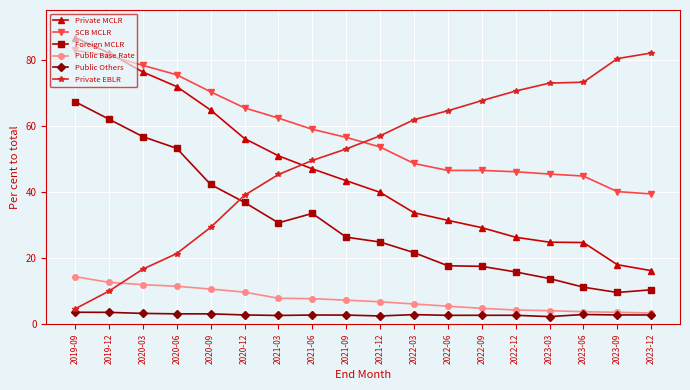

What is the maximum value shown in the chart?

86.7